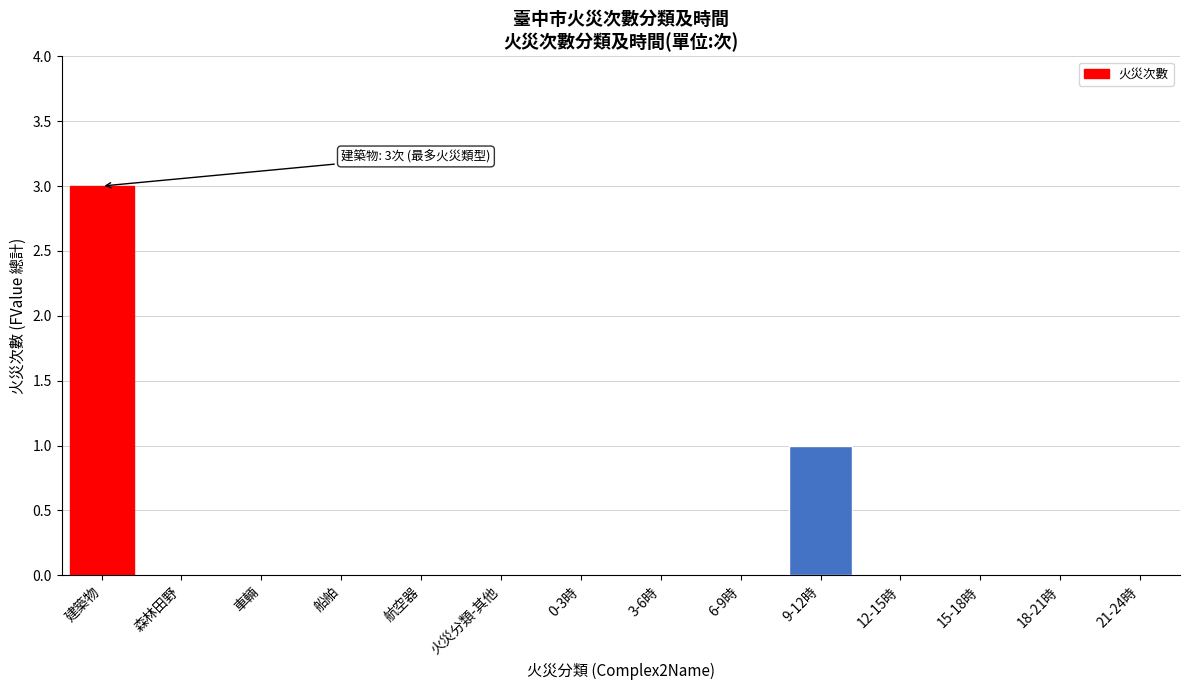

Reading left to right, list all the values displayed in this chart.

建築物=3	森林田野=0	車輛=0	船舶=0	航空器=0	火災分類-其他=0	0-3時=0	3-6時=0	6-9時=0	9-12時=1	12-15時=0	15-18時=0	18-21時=0	21-24時=0